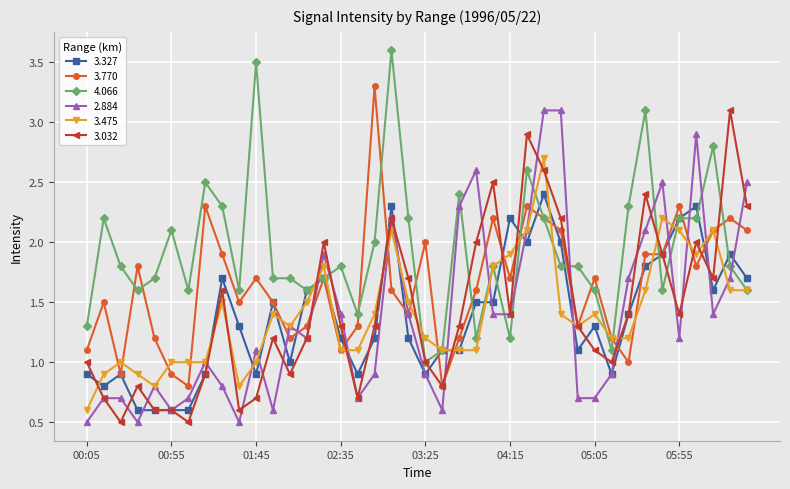

What is the smallest value displayed?

0.5